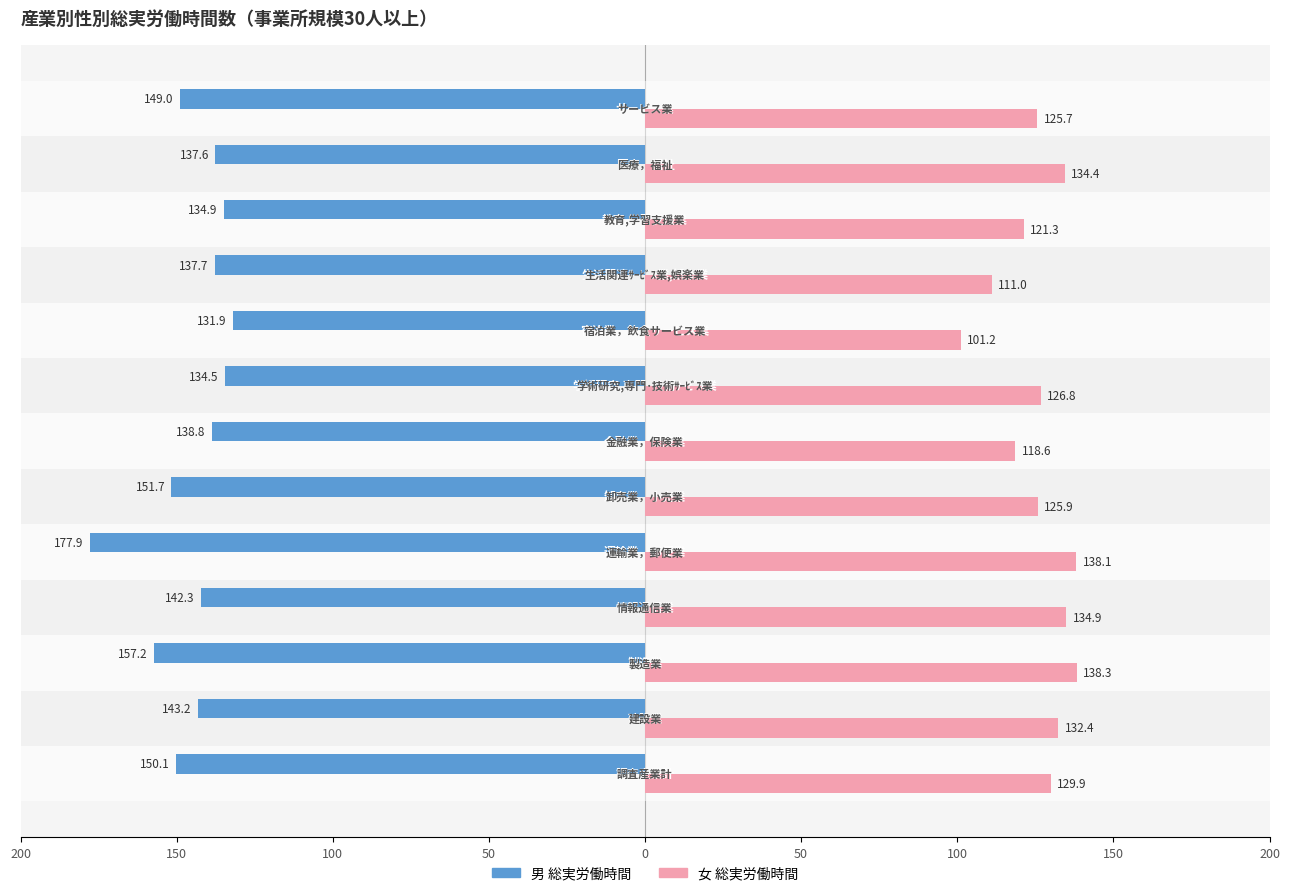

Are the bars grouped side by side (vs. stacked)?

Yes